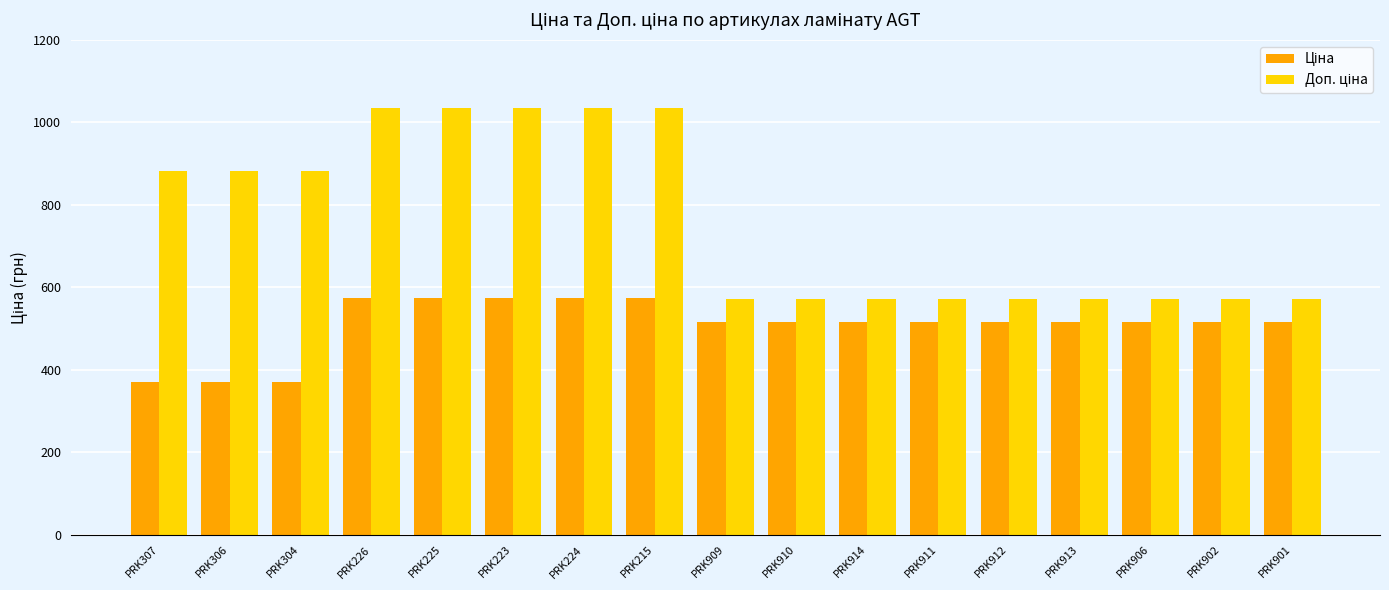

What is the label of the 1st bar from the left?

PRK307